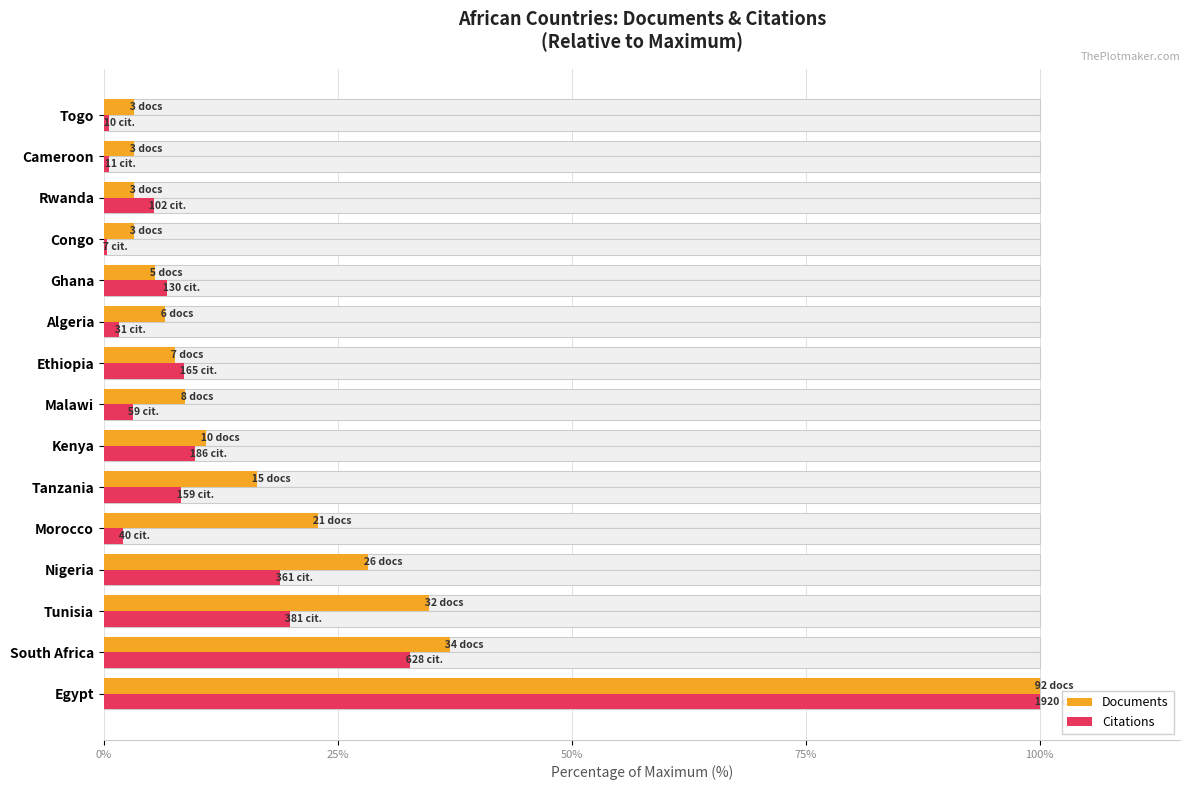

What is the difference between the maximum and second lowest values in the Documents series?

96.7